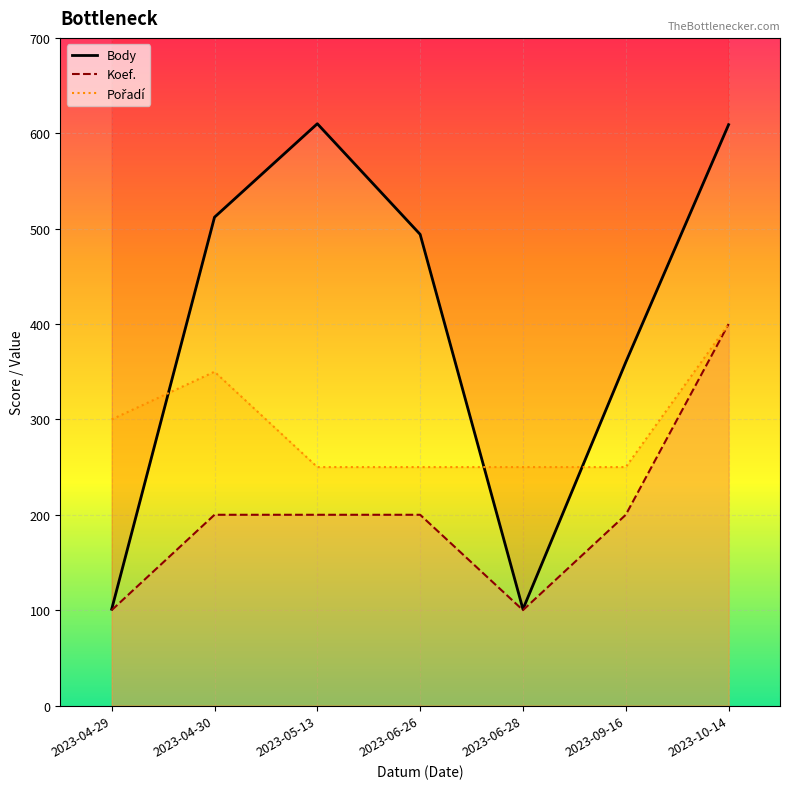

At which label does Body first exceed 494?

2023-04-30